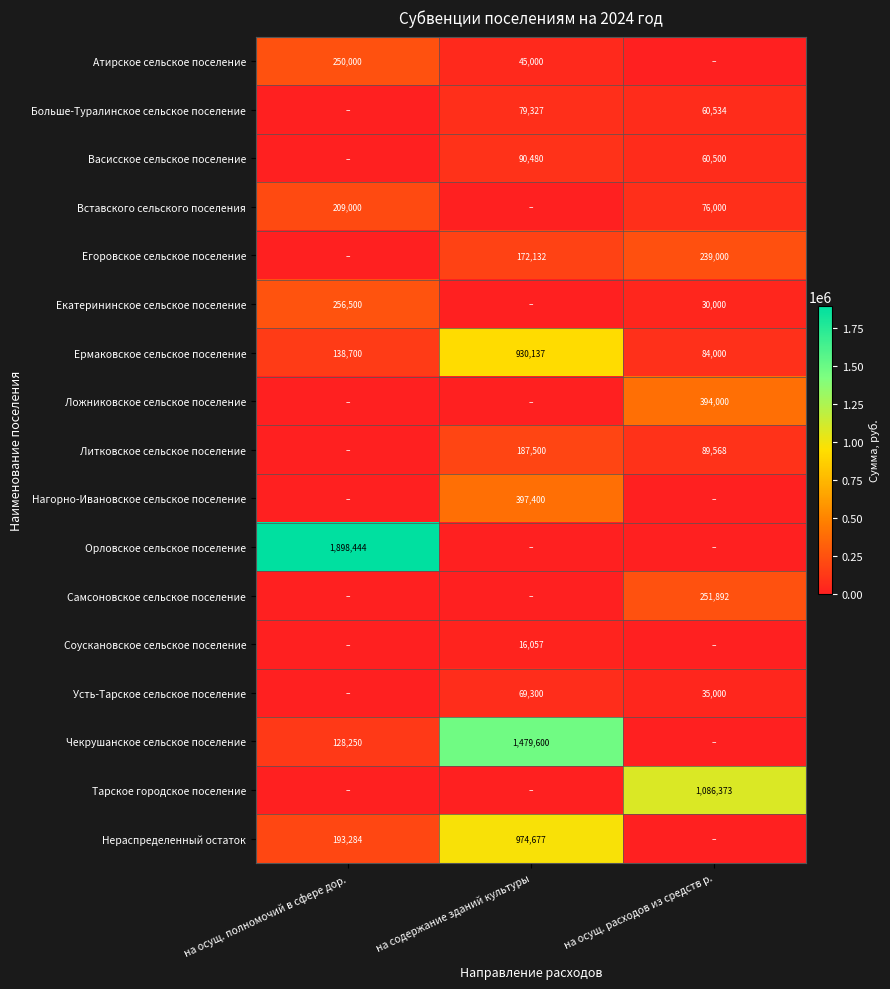

What is the sum of the Вставского сельского поселения values at на осущ. полномочий в сфере дор. and на осущ. расходов из средств р.?

285000